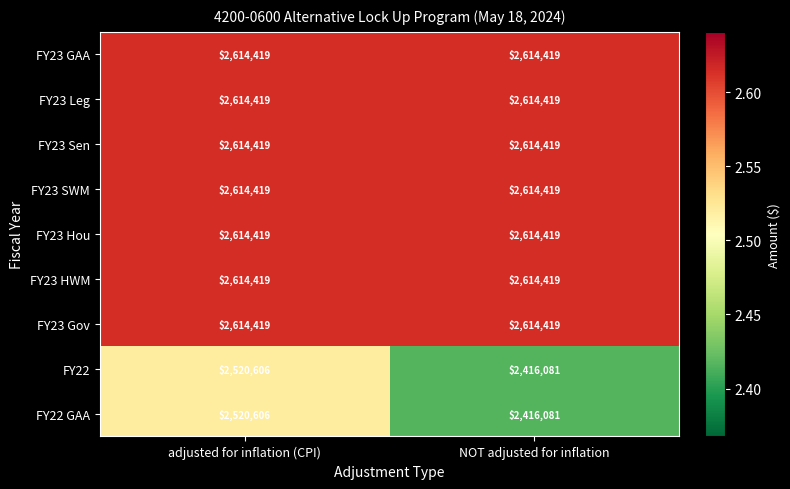

What is the total value across all series at NOT adjusted for inflation?

23133095